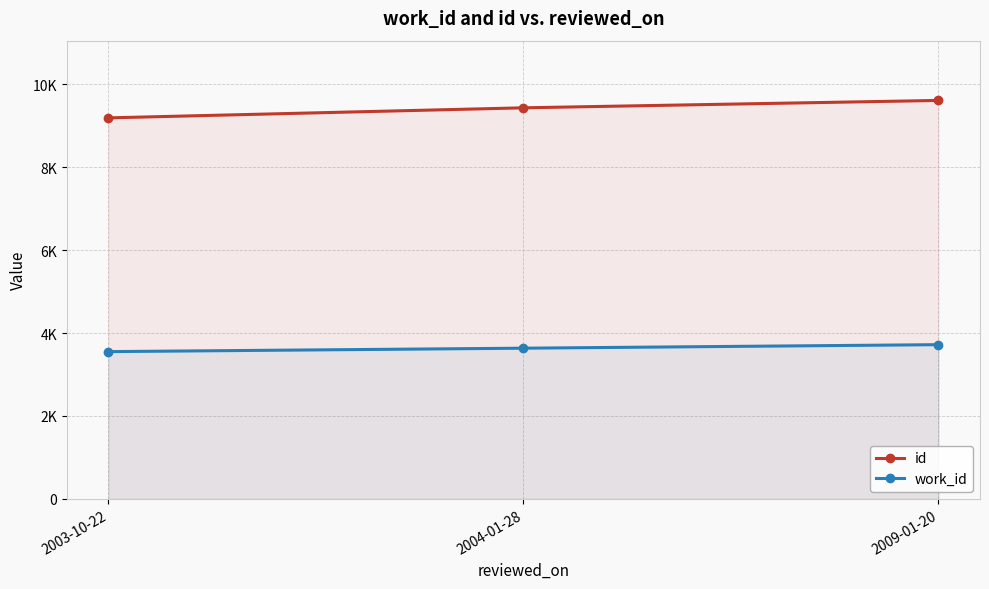

How many values in the id series exceed 9437?

1